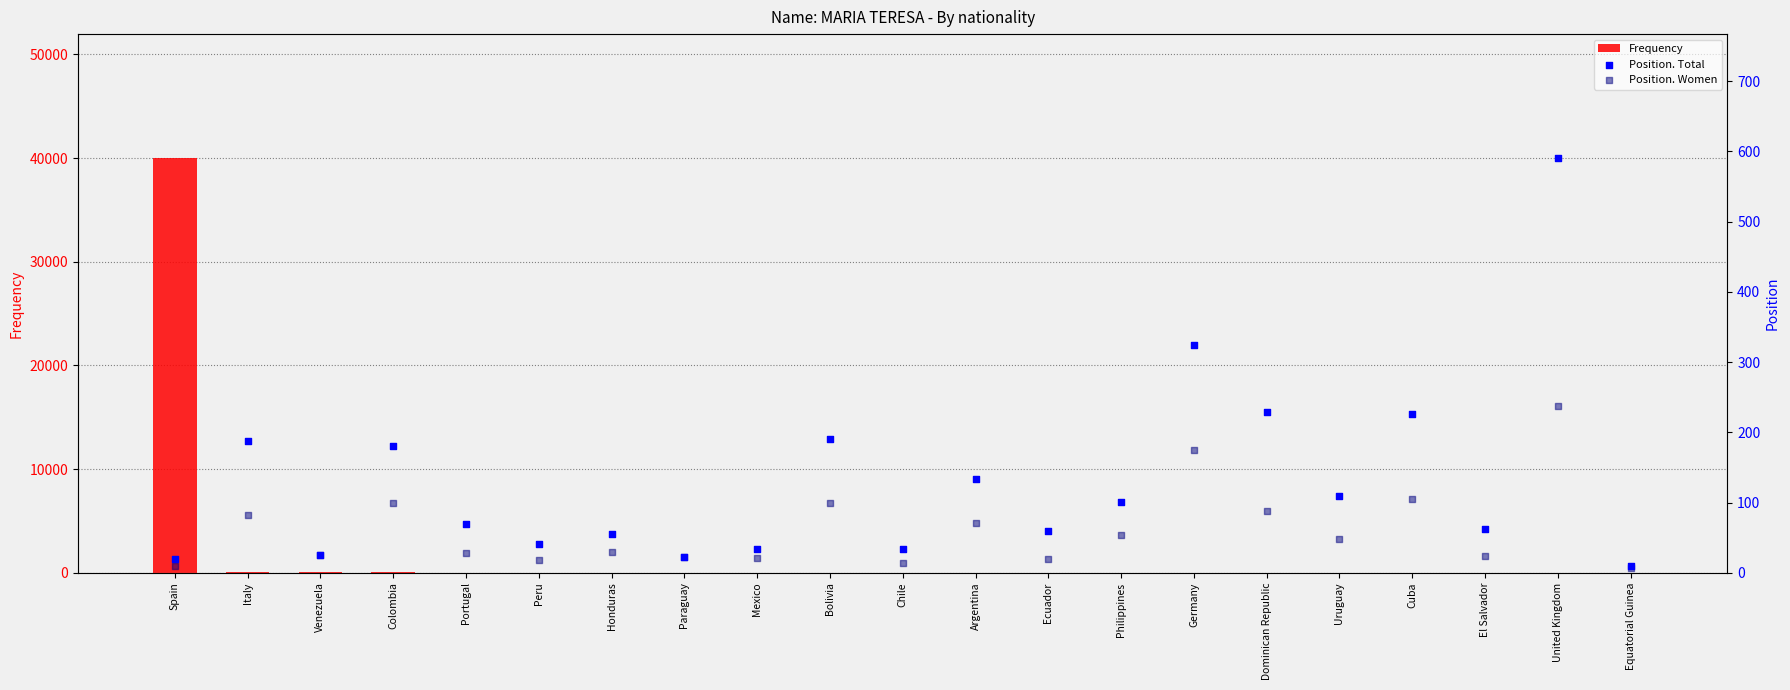

Is the value of Frequency at Uruguay greater than the value of Position. Total at Colombia?

No